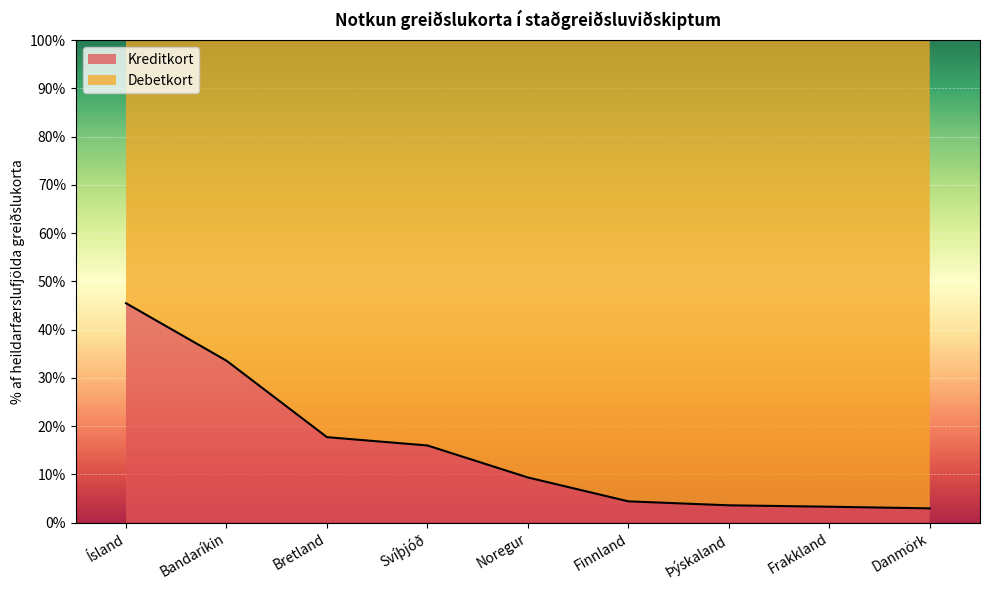

How many values are below 9?

4